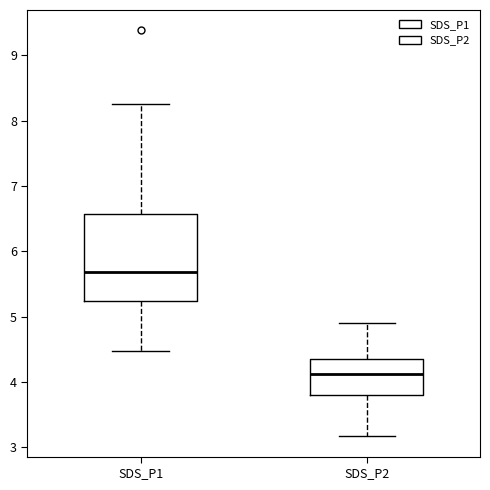

Which box is the tallest, from its lower edge to its upper edge?

SDS_P1